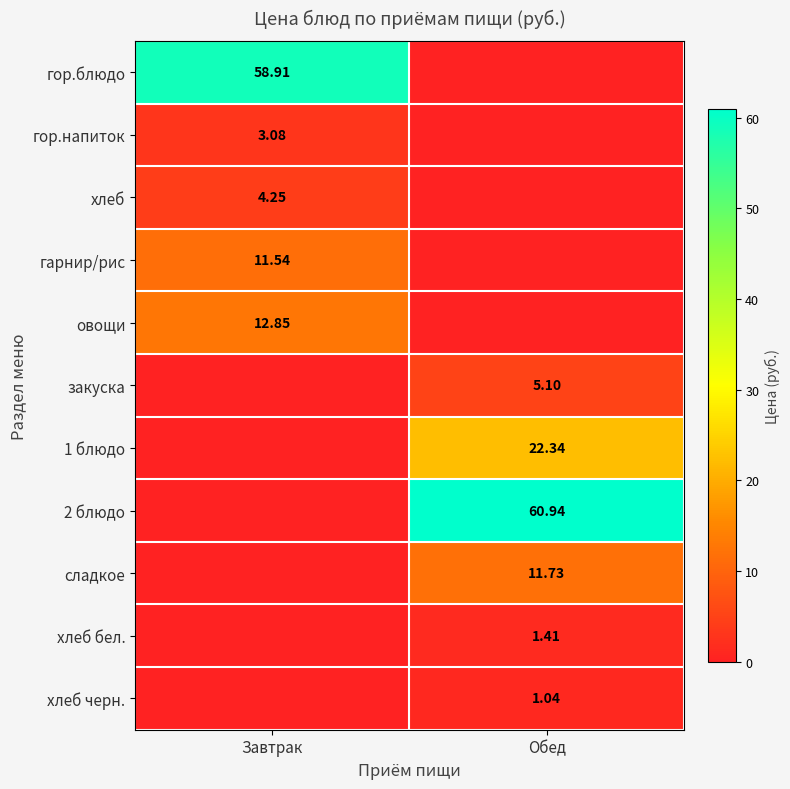

What is the sum of the закуска values at Завтрак and Обед?

5.1